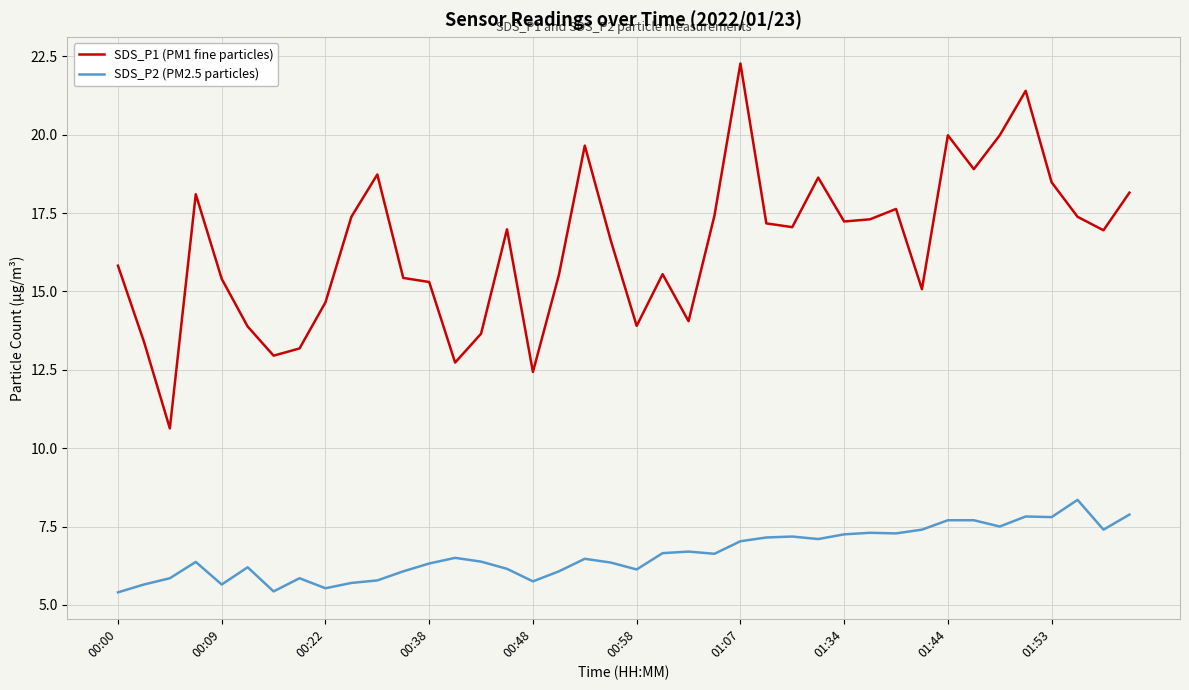

Which series has the largest total across all categories?

SDS_P1 (PM1 fine particles)